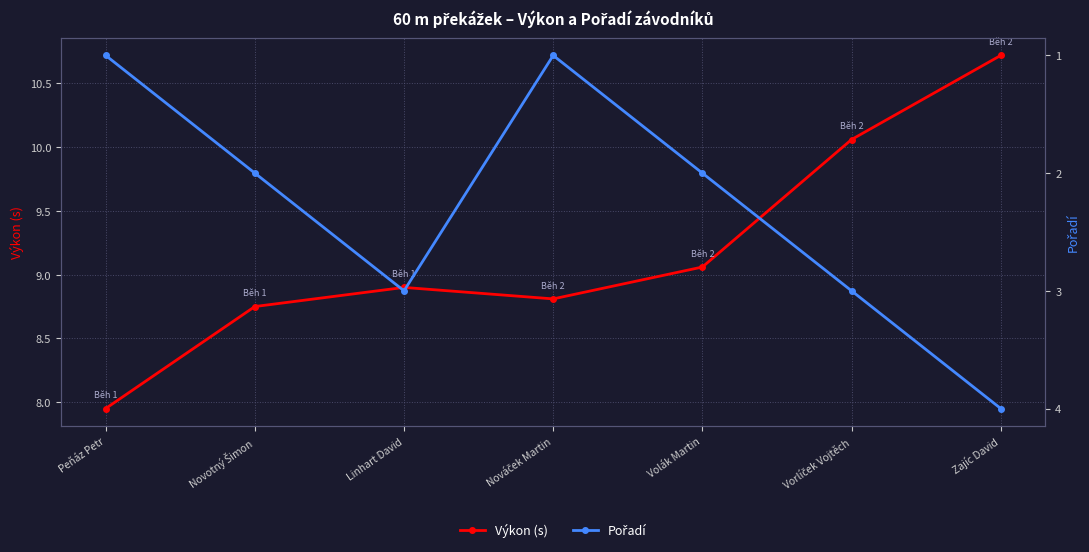

Is the value of Výkon (s) at Vorlíček Vojtěch greater than the value of Pořadí at Volák Martin?

Yes